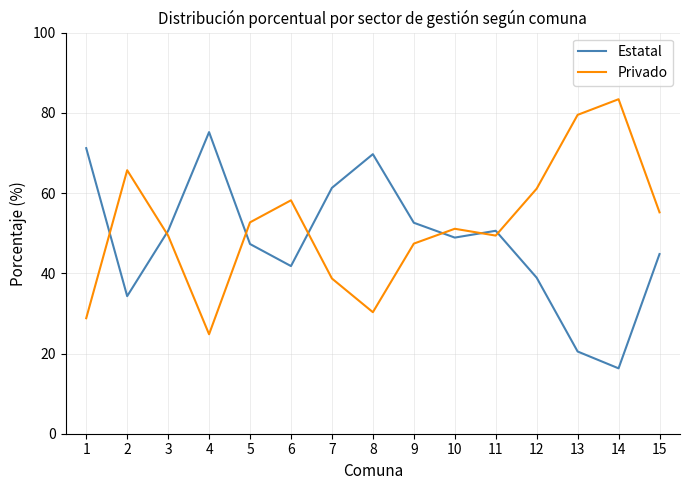

At which label does Privado first exceed 51?

2